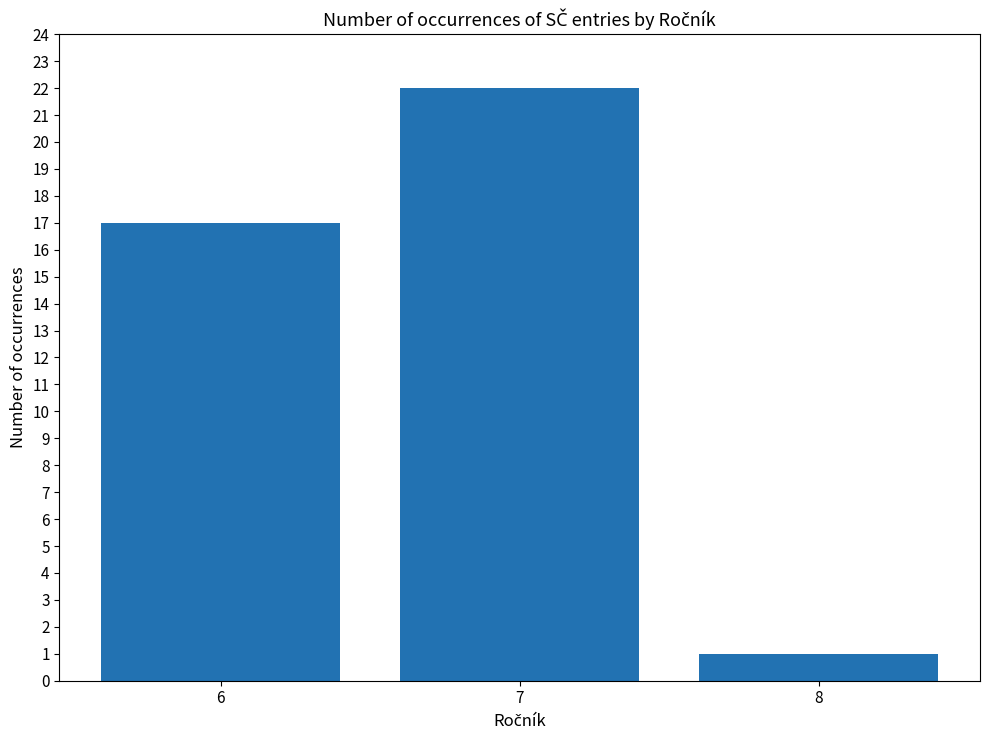

Is it true that the value at 8 is 2?

False